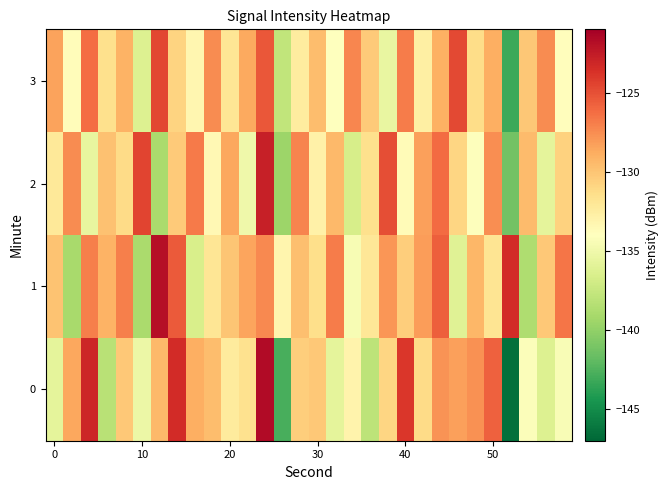

Rank the series by their maximum value, from lowest to highest.

3, 2, 1, 0